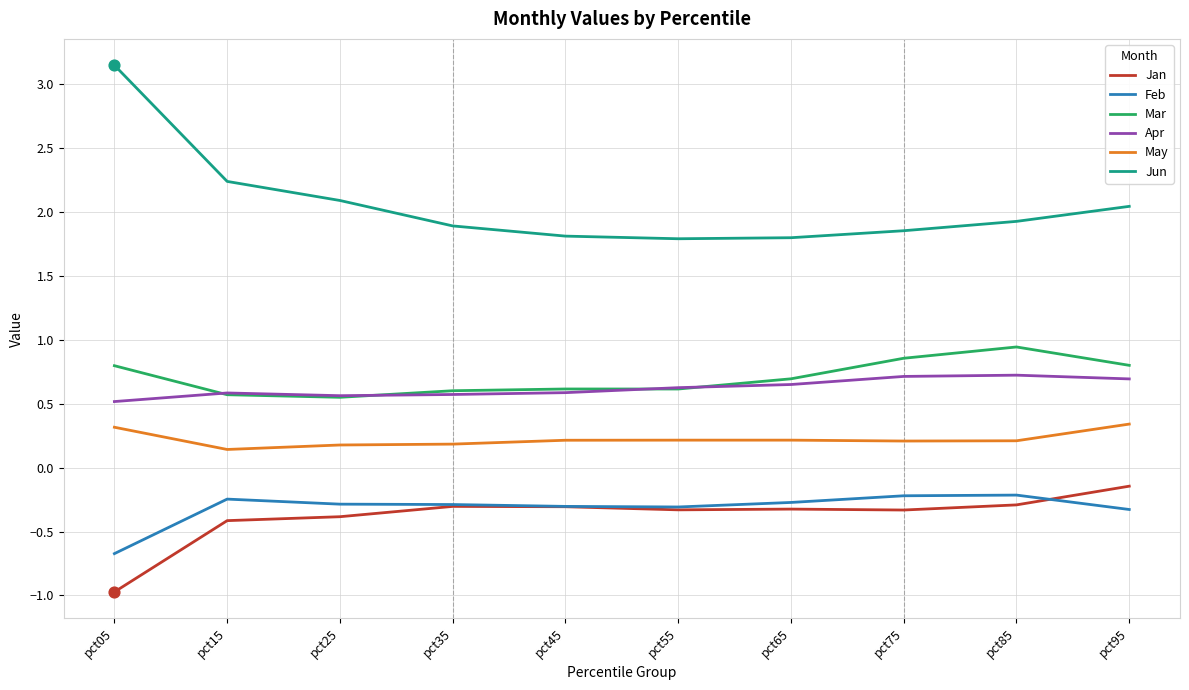

What are all the series names shown in the legend?

Jan, Feb, Mar, Apr, May, Jun